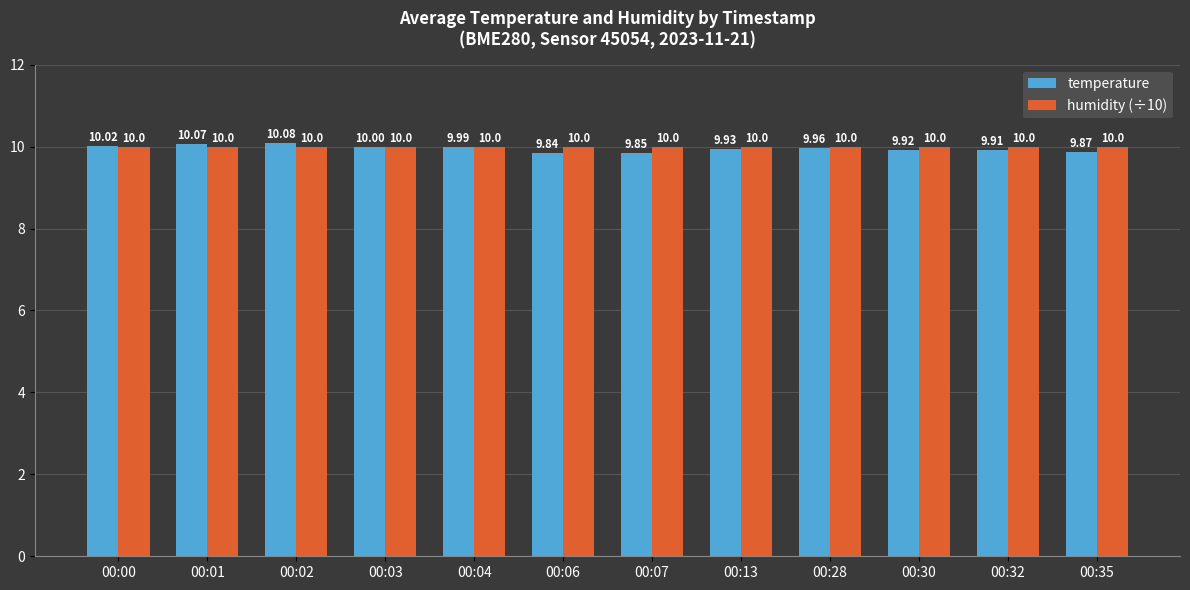

What is the value of the humidity (÷10) bar at the 4th from the left?

10.0